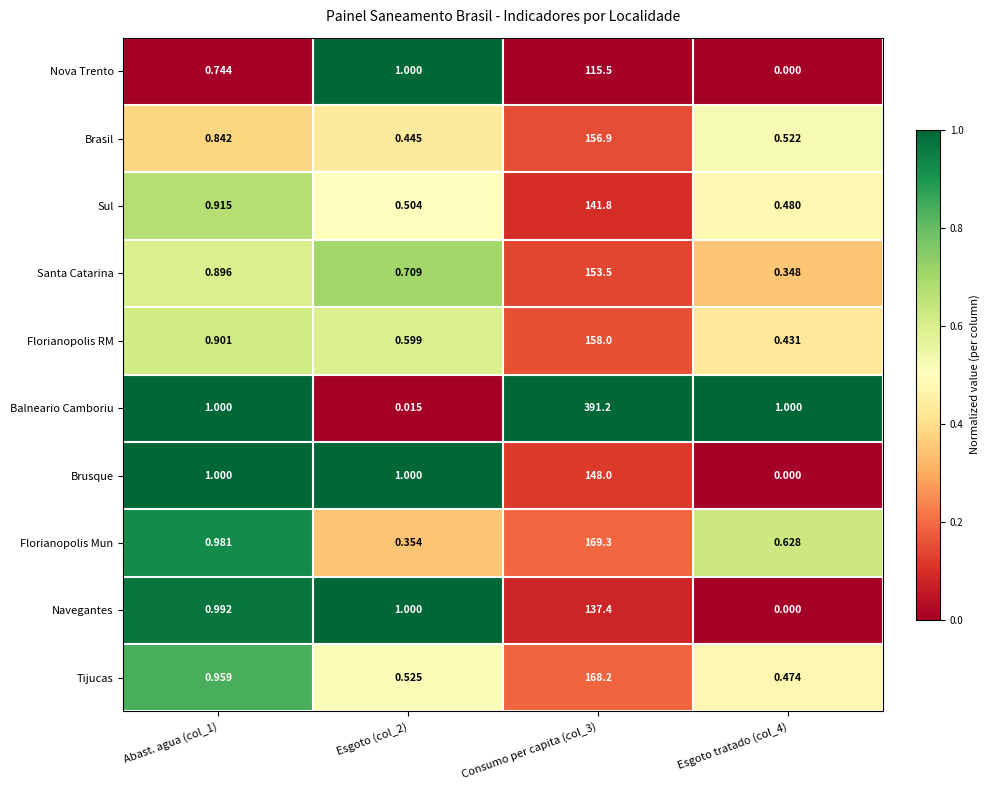

List the series in order of their peak value, highest first.

Balneario Camboriu, Florianopolis Mun, Tijucas, Florianopolis RM, Brasil, Santa Catarina, Brusque, Sul, Navegantes, Nova Trento